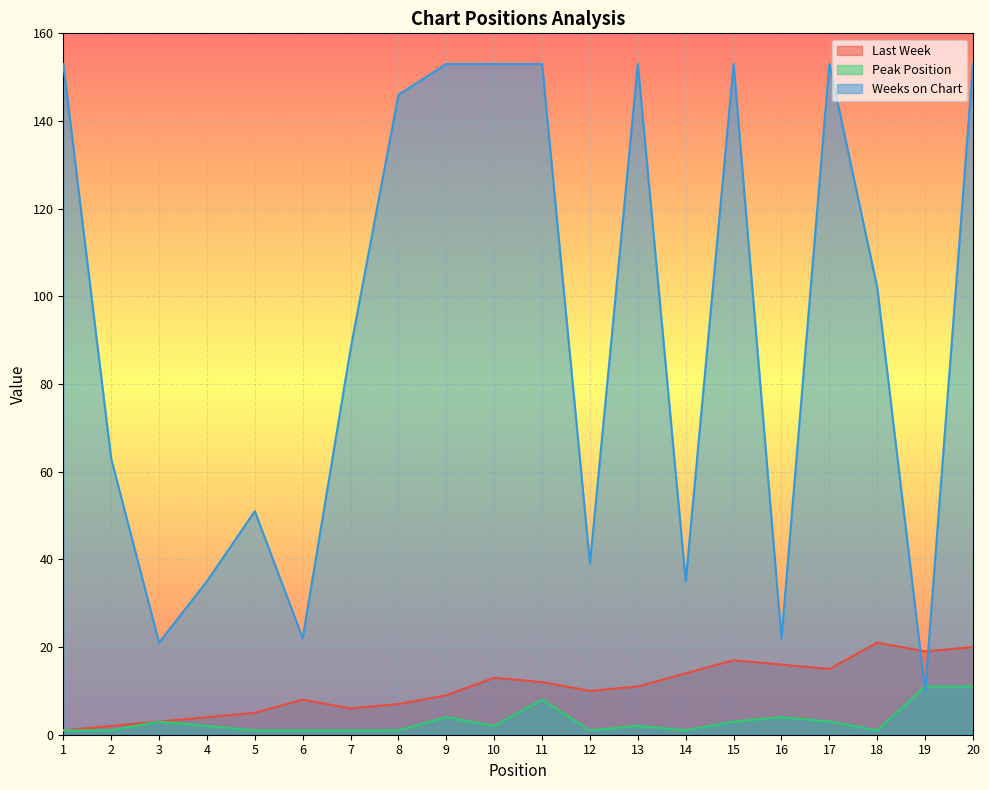

The Peak Position series shows 2 at 2. True or false?

False